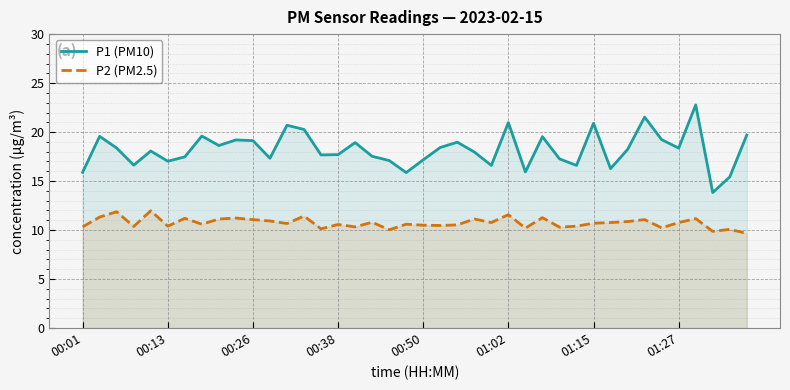

Which series has the largest range (max minus min)?

P1 (PM10)